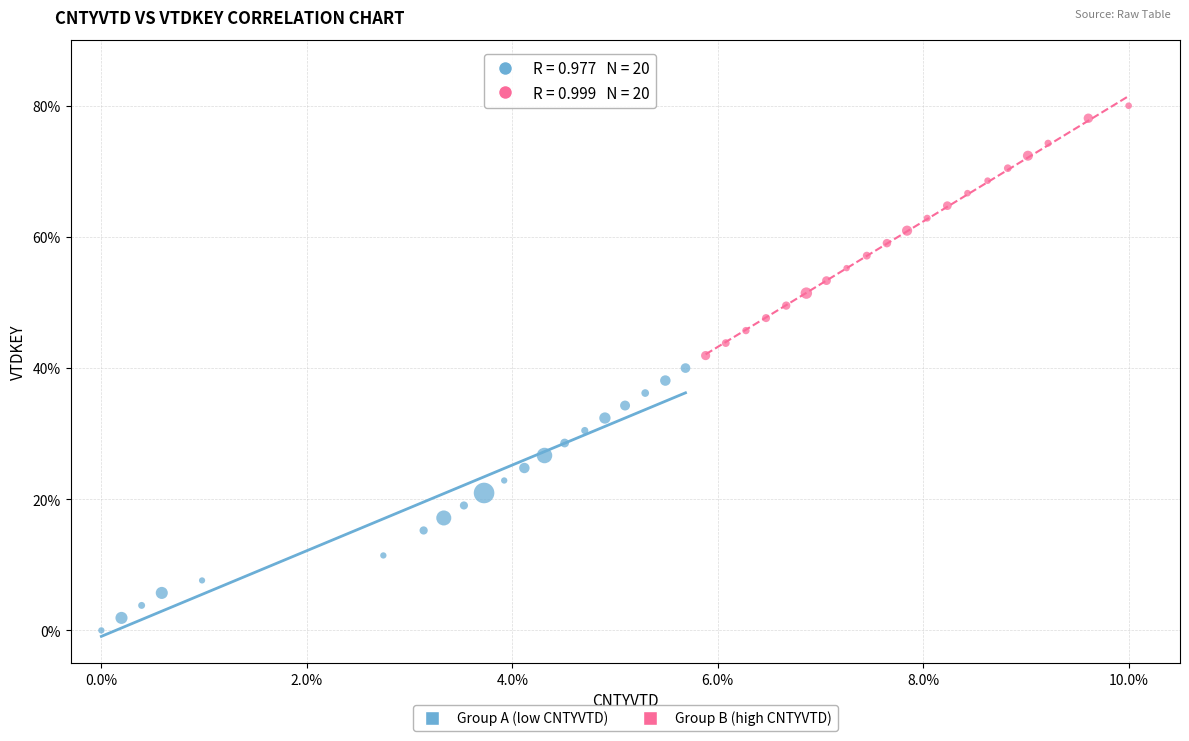

Which series contains the lowest Y value?

Group A (low CNTYVTD)